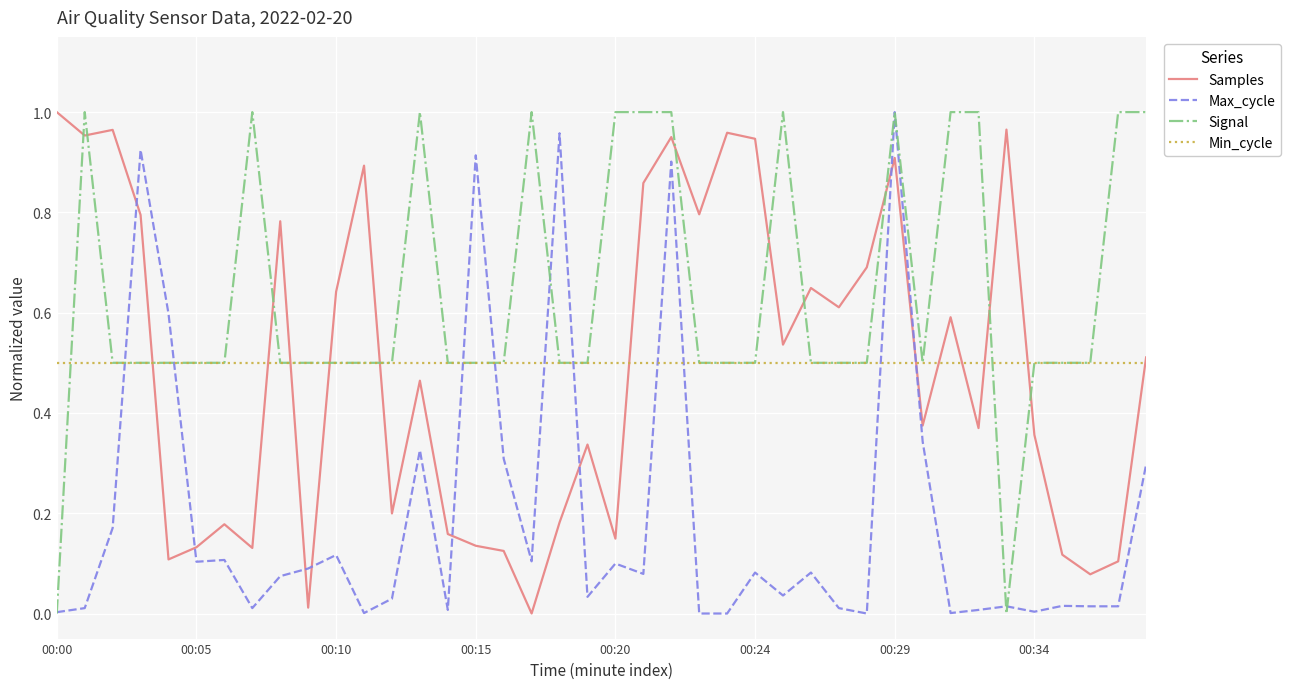

True or false: Samples and Max_cycle cross at least once.

True